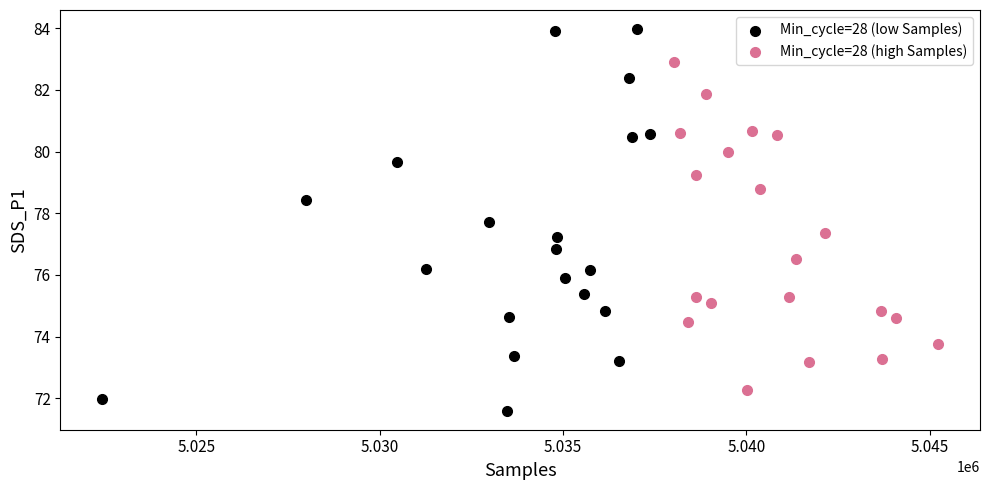

Which series has the widest spread of Y values?

Min_cycle=28 (low Samples)